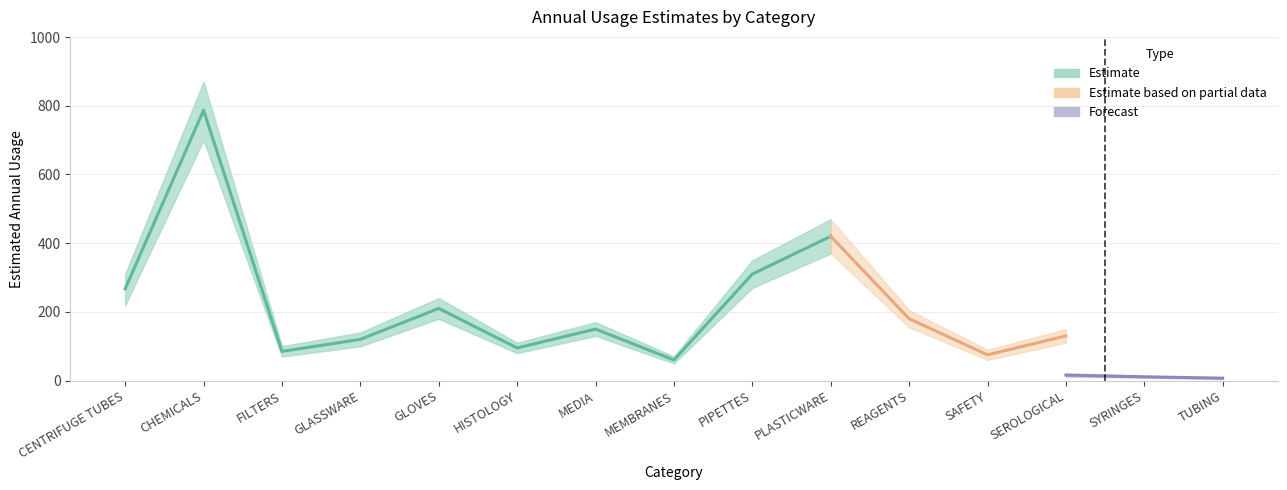

What is the sum of all Estimated Annual Usage values?

3034